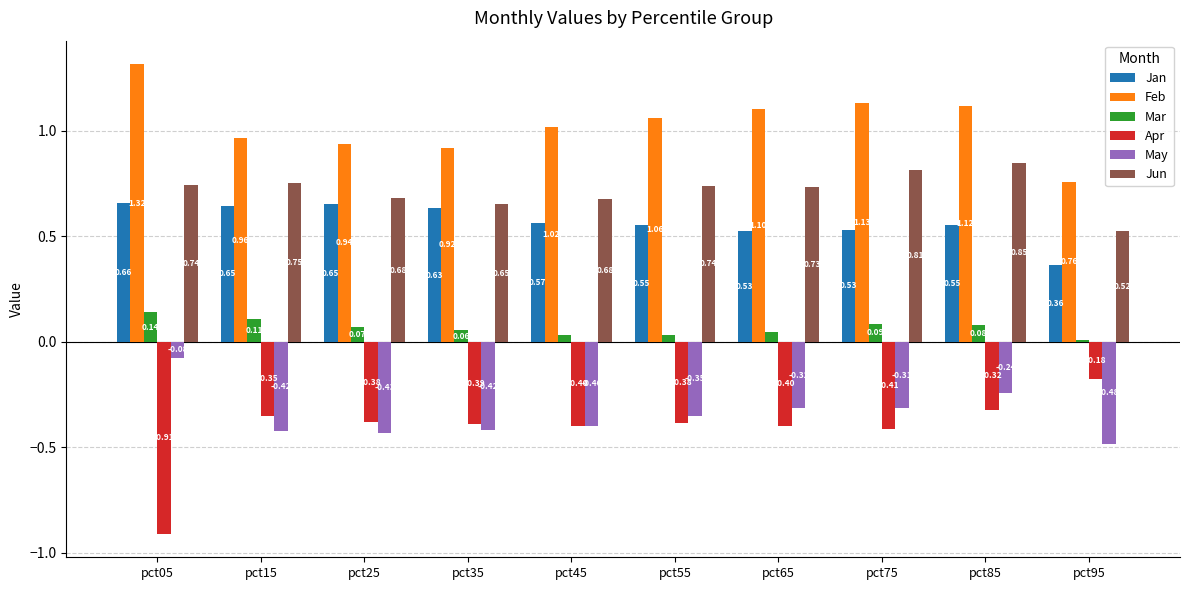

Where is May nearest to the value 0?

pct05